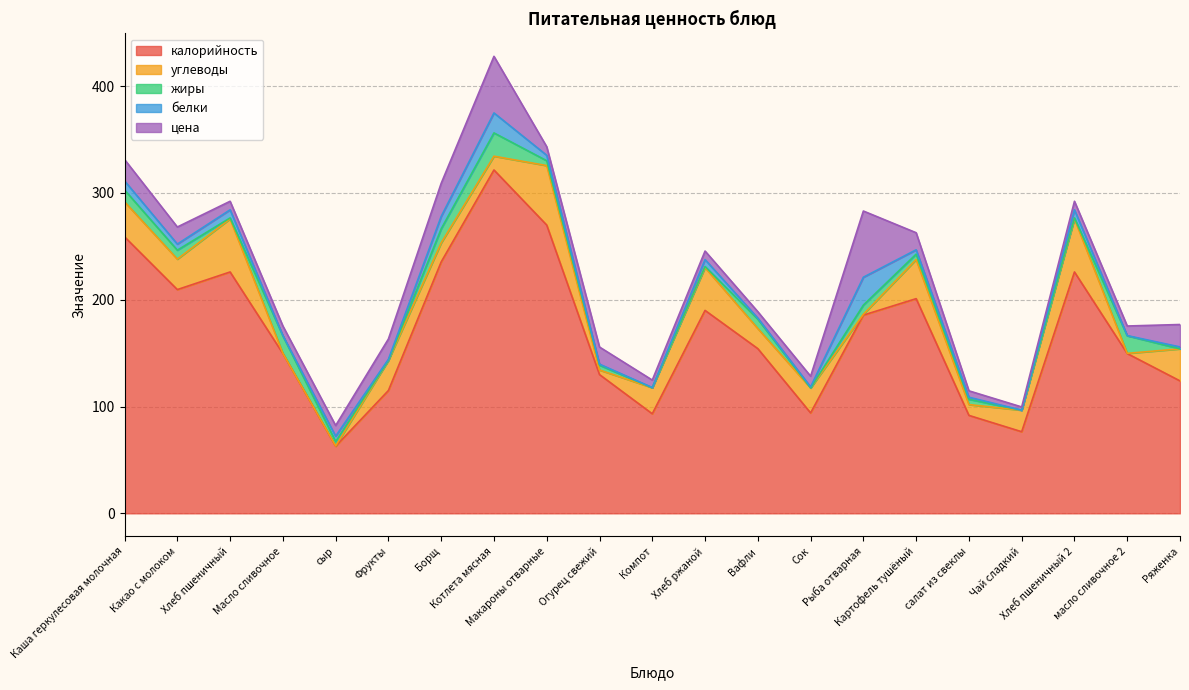

What is the value of the белки point at the 20th from the left?

0.1